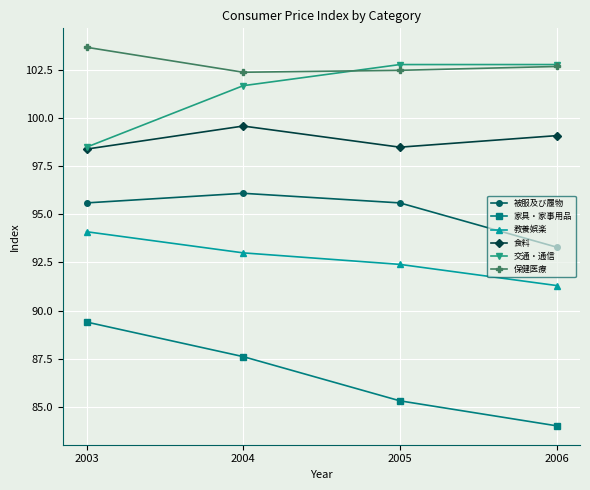

What is the sum of the 保健医療 values at 2003 and 2005?

206.2